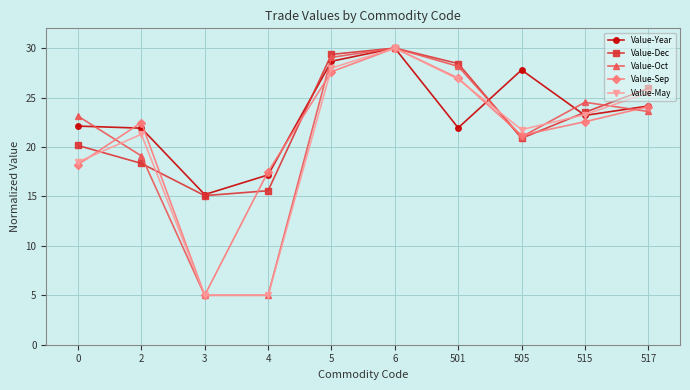

In Value-Dec, how many points are lower than both neighbors (excluding endpoints)?

2